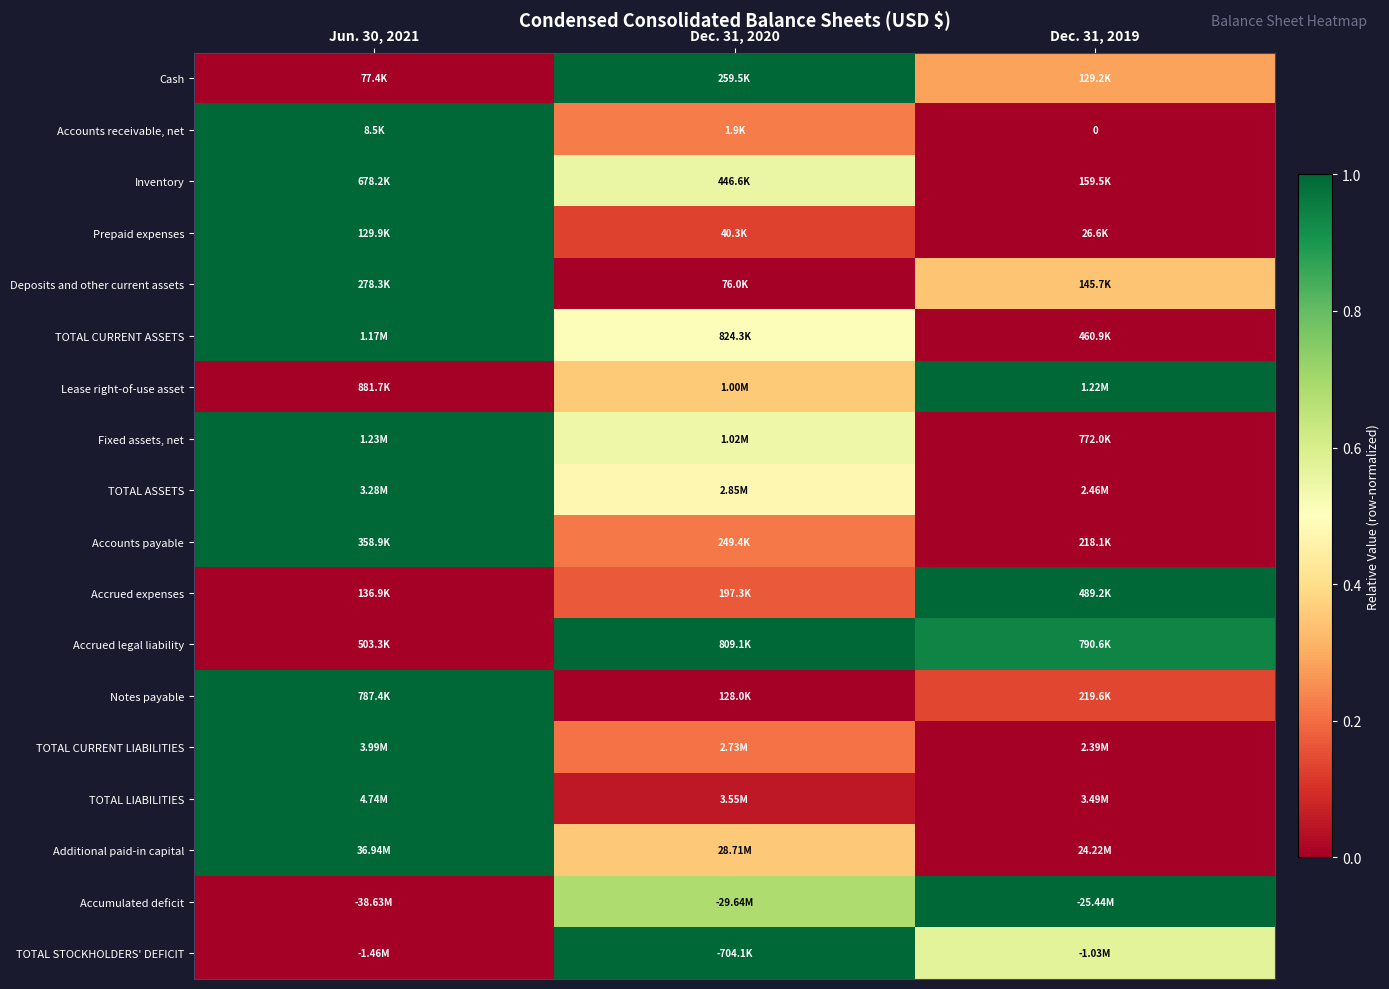

Which category has the highest value in the TOTAL CURRENT LIABILITIES series?

Jun. 30, 2021